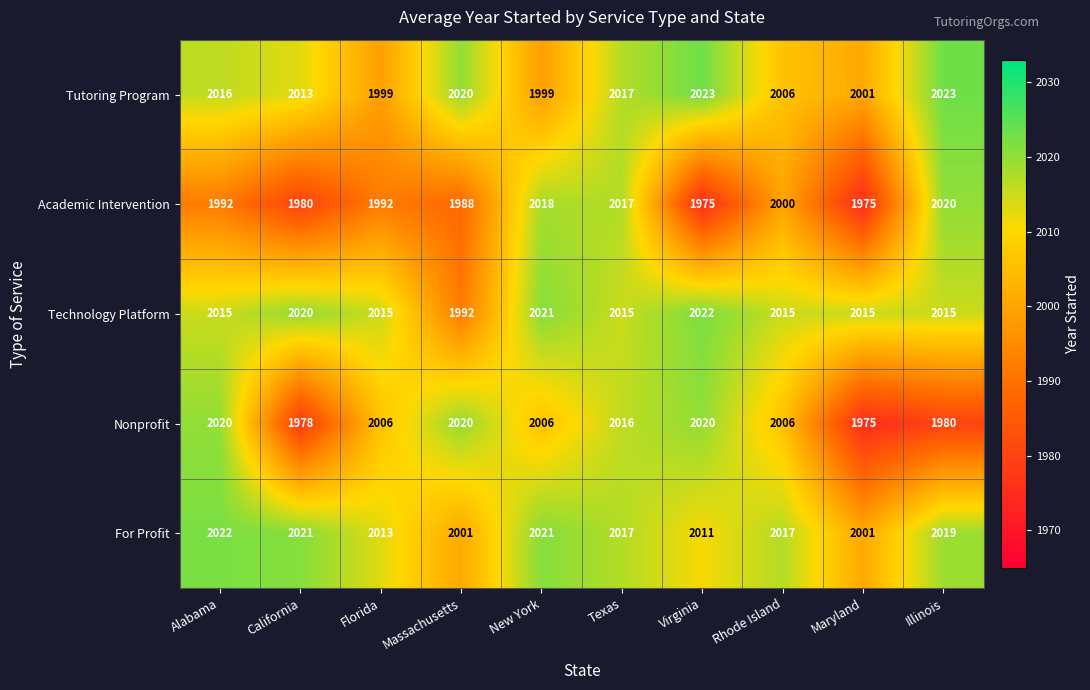

Read the Tutoring Program value at California, to the nearest 5.

2015